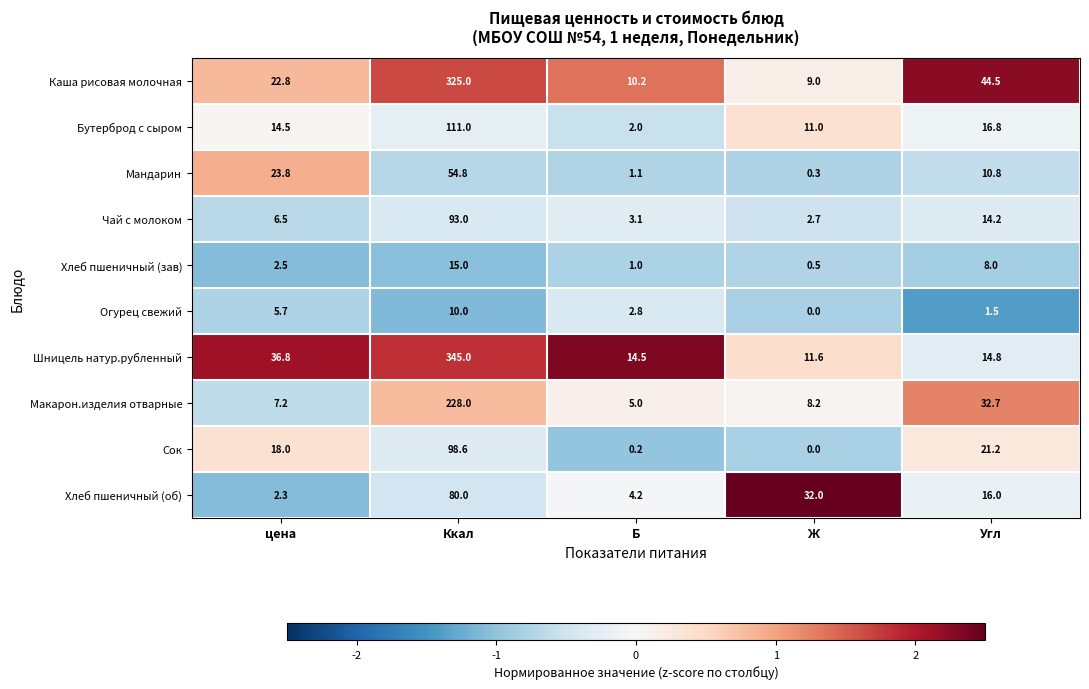

How many distinct data groups are displayed?

10